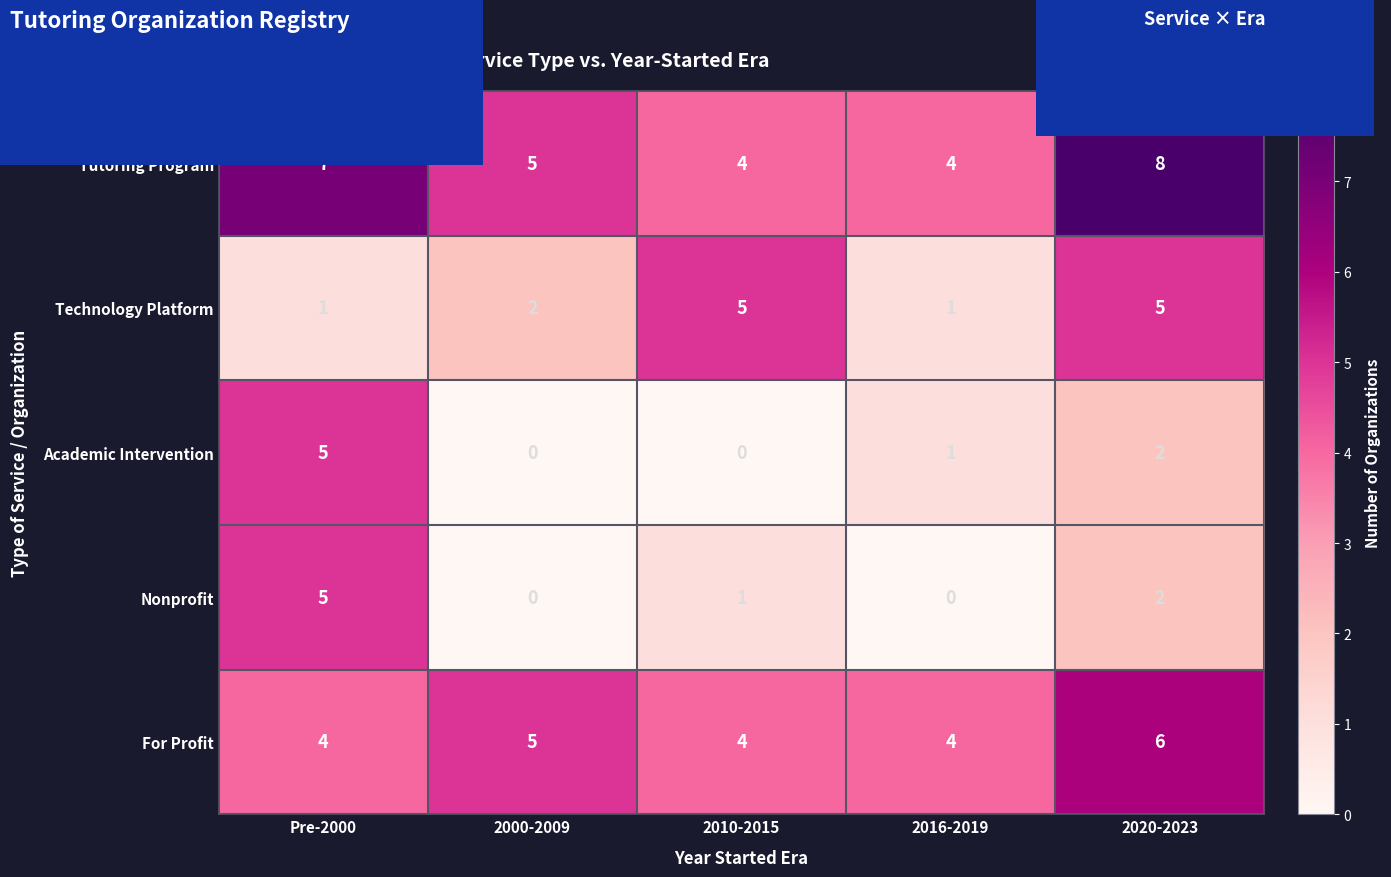

The value of For Profit at 2010-2015 is 4. True or false?

True